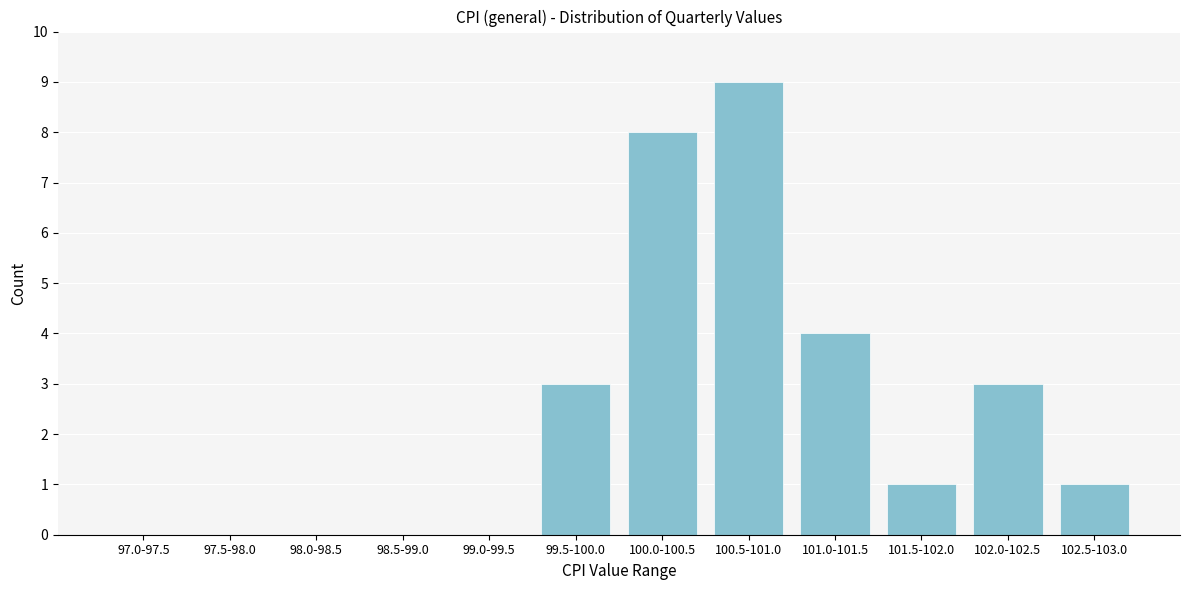

Reading right to left, extract all data points from this chart.

102.5-103.0=1	102.0-102.5=3	101.5-102.0=1	101.0-101.5=4	100.5-101.0=9	100.0-100.5=8	99.5-100.0=3	99.0-99.5=0	98.5-99.0=0	98.0-98.5=0	97.5-98.0=0	97.0-97.5=0